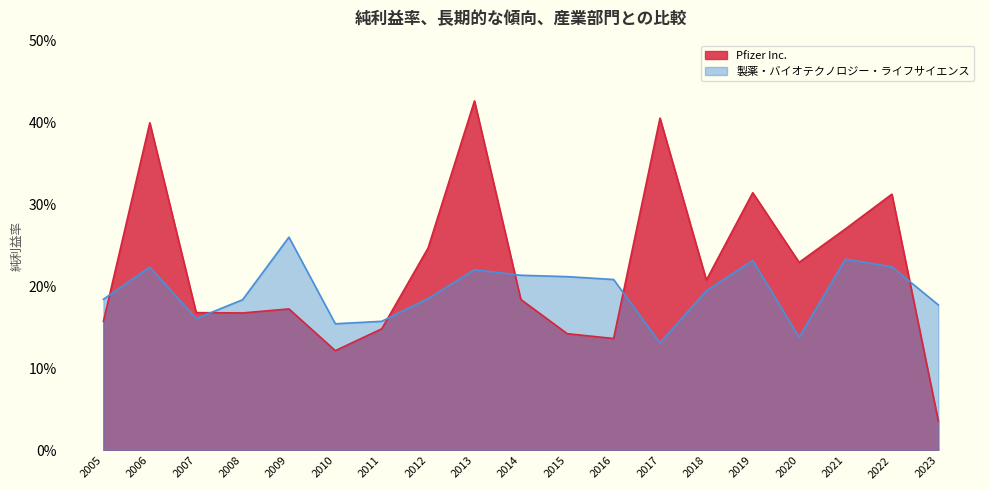

What is the value of the Pfizer Inc. point at the 12th from the left?

0.1